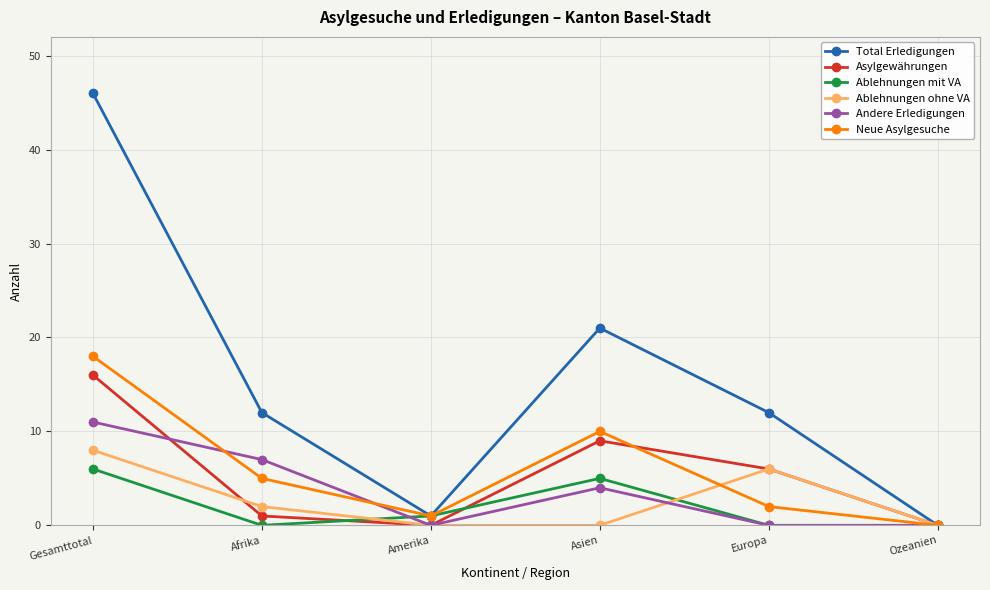

How many distinct data groups are displayed?

6